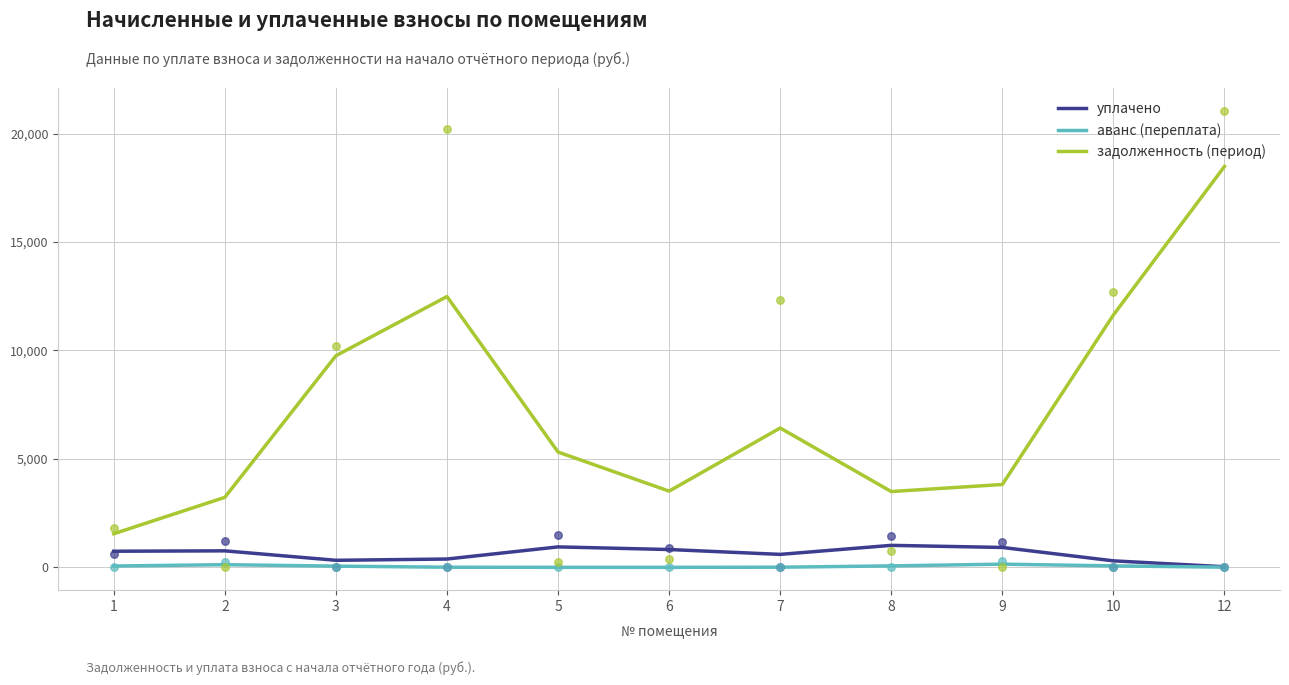

Which series contains the lowest Y value?

аванс (переплата)